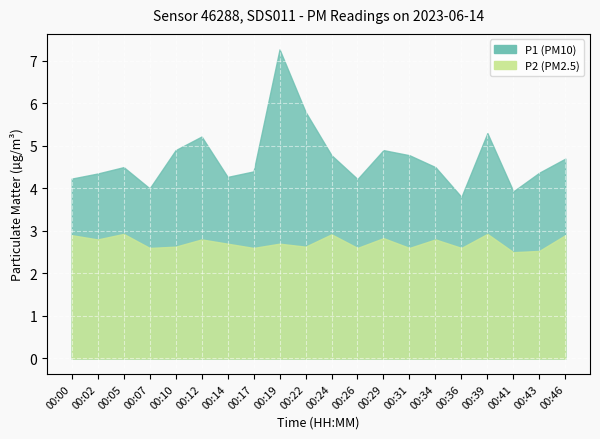

At 00:26, list the series in order from smallest to largest.

P2, P1